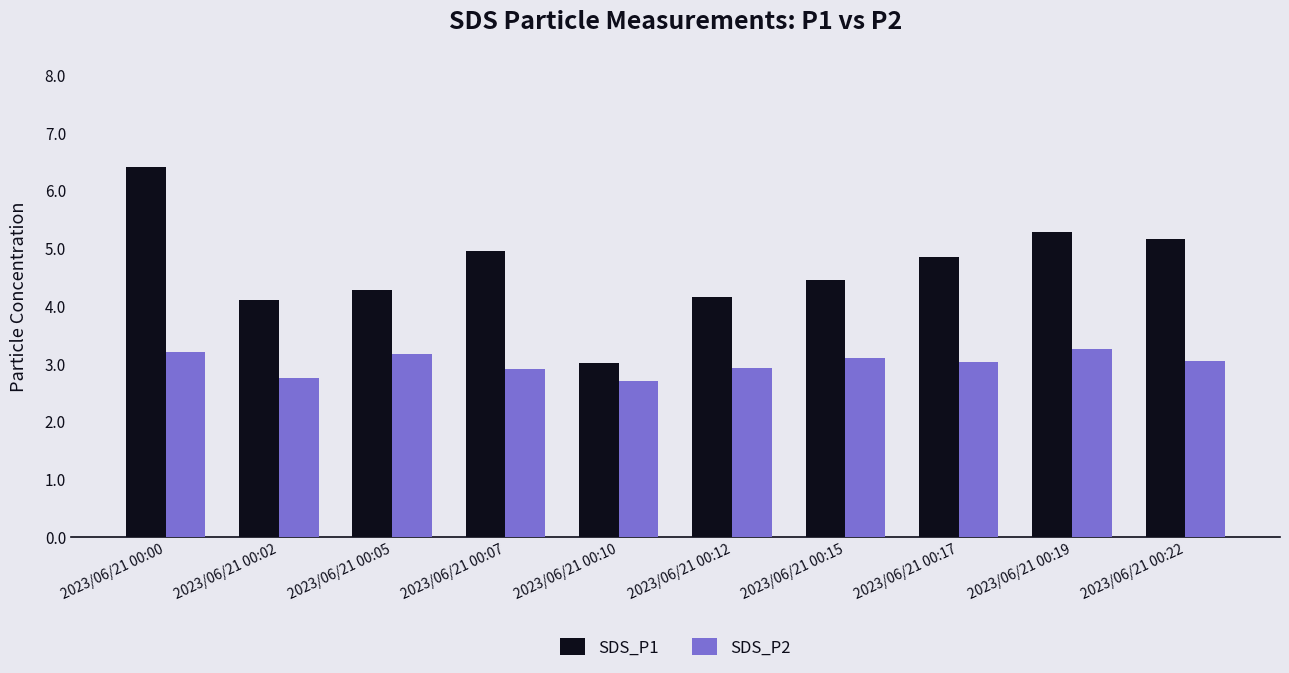

At 2023/06/21 00:10, list the series in order from smallest to largest.

SDS_P2, SDS_P1